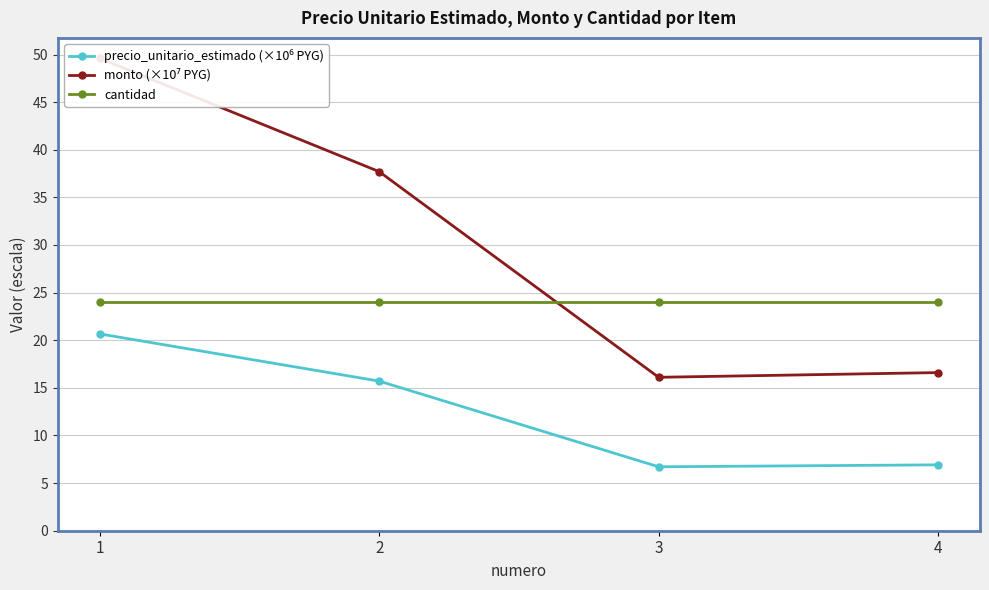

What is the maximum value shown in the chart?

49.6